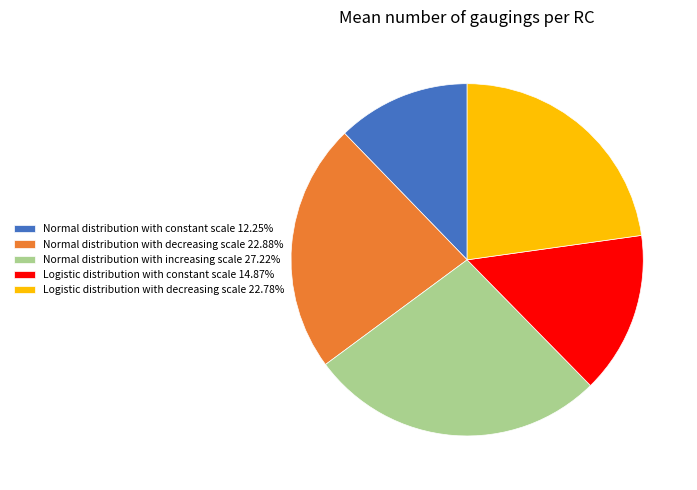

Does Logistic distribution with constant scale 14.87% represent more than half of the total?

No